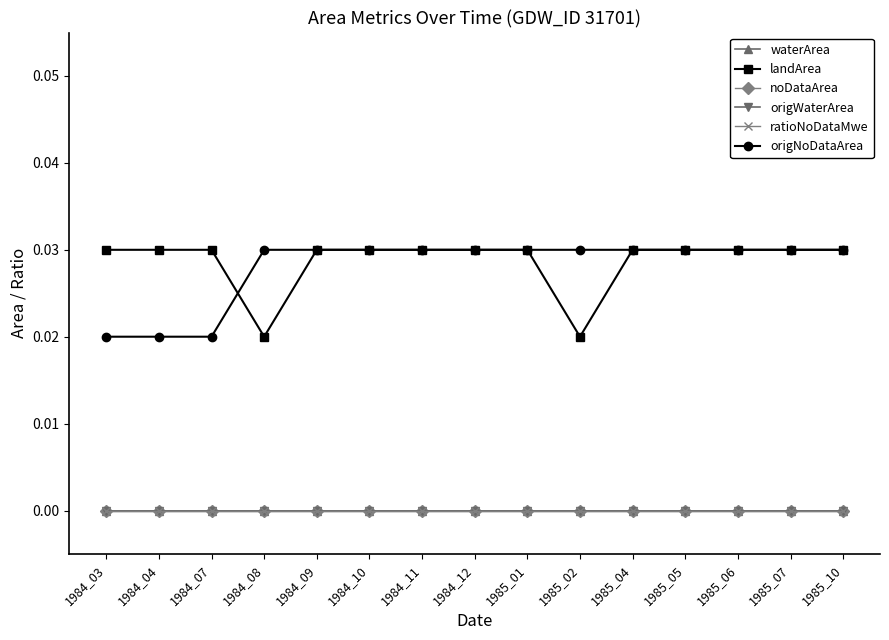

Which category has the highest value across all series?

1984_03